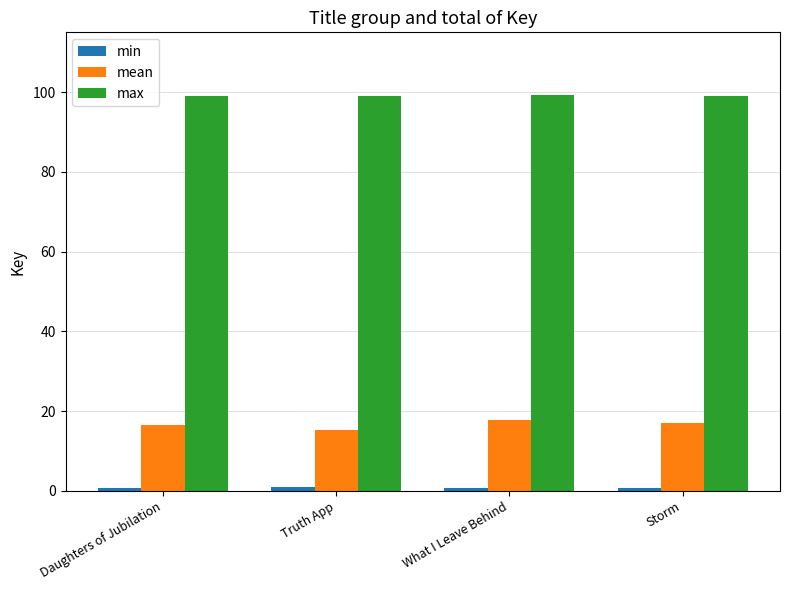

What is the sum of all mean values?

66.6